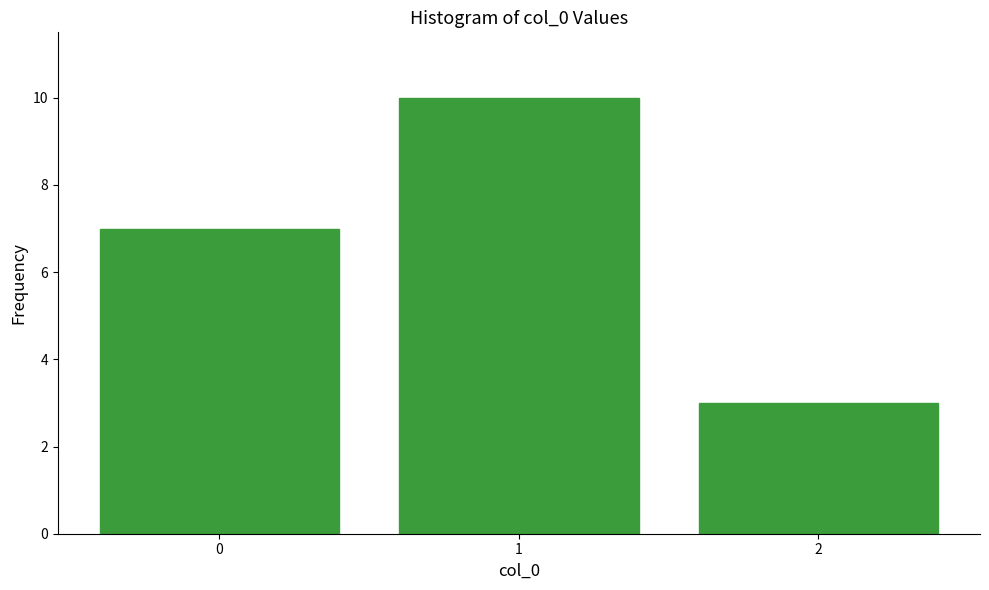

Reading right to left, transcribe all the data shown in this chart.

2=3	1=10	0=7